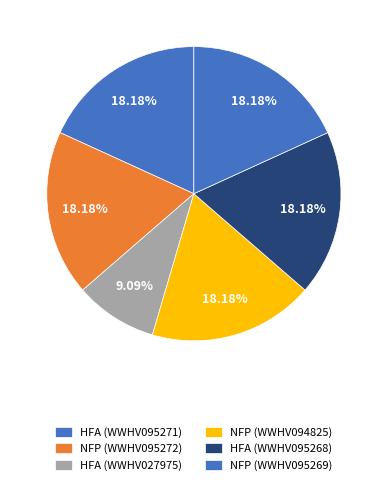

To the nearest percent, what is the average slice percentage?

17%